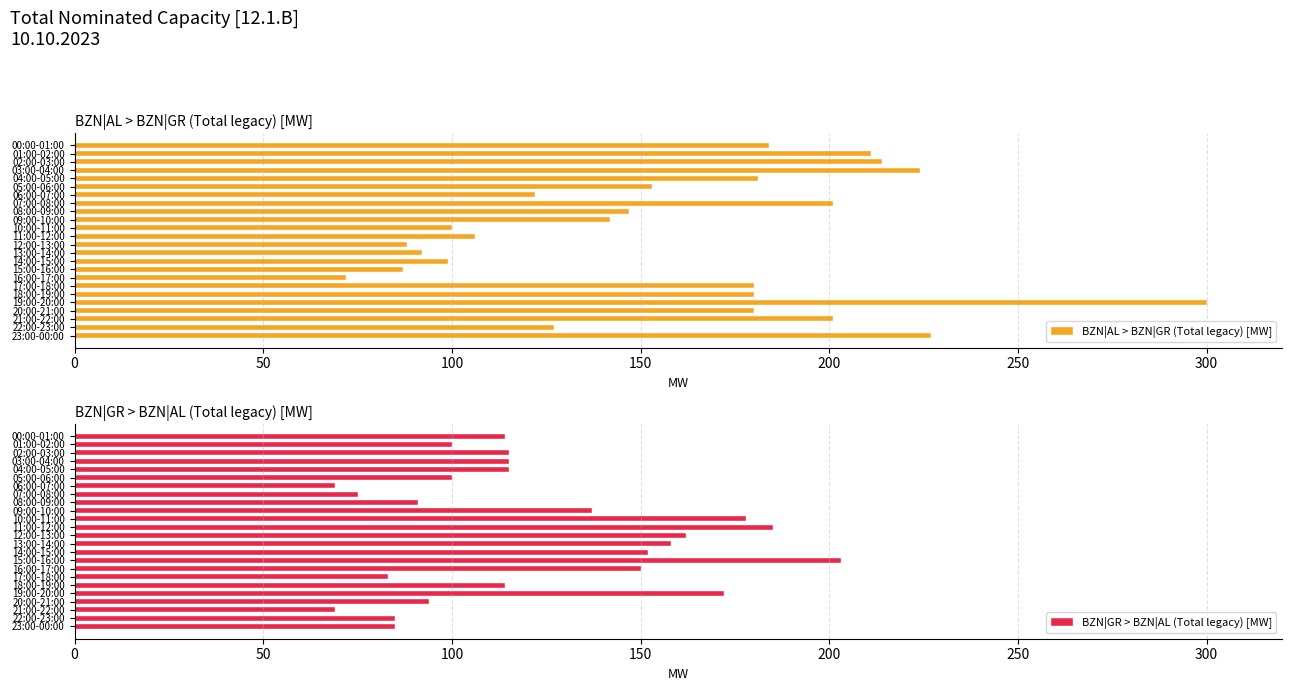

What is the value of the BZN|AL > BZN|GR (Total legacy) [MW] bar at the 18th from the left?

180